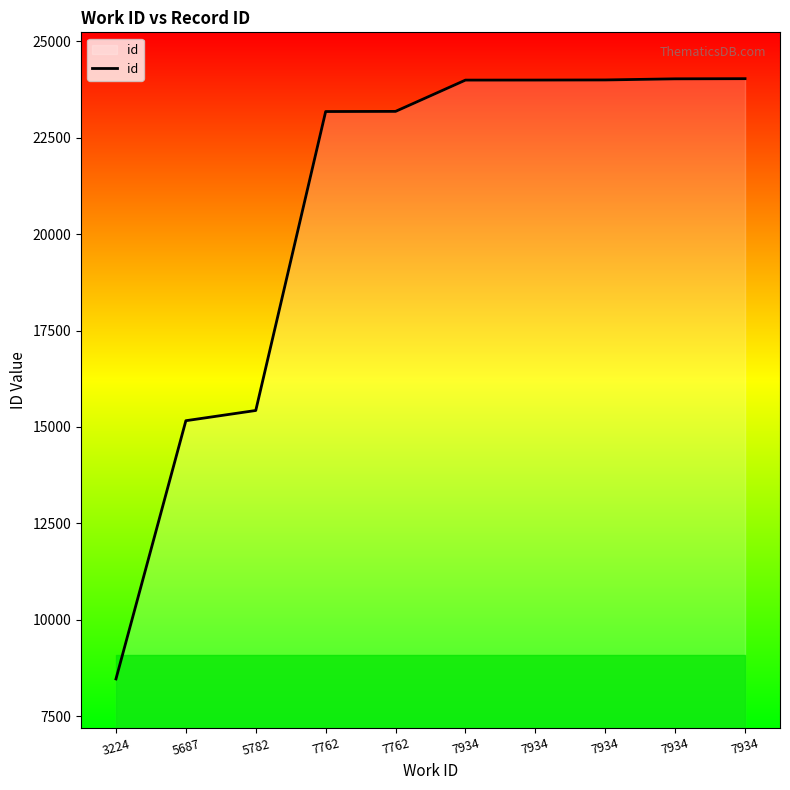

What is the difference between the maximum and second lowest values?

8868